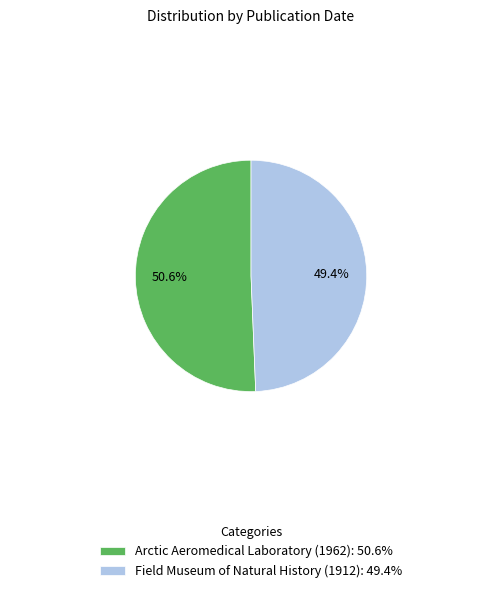

Approximately how many times larger is the value at Arctic Aeromedical Laboratory (1962) compared to Field Museum of Natural History (1912)?

1.0